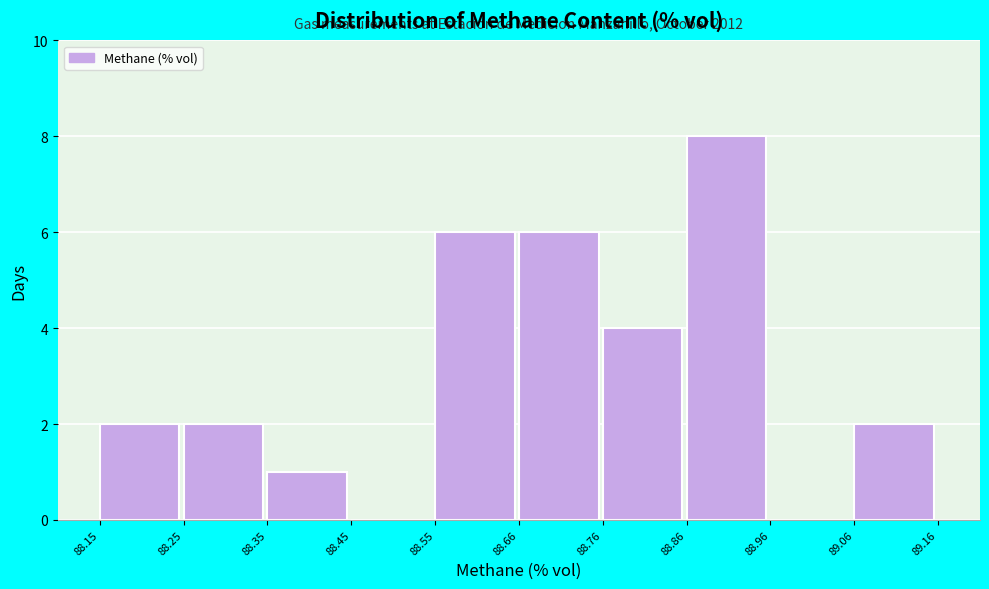

Over which range of the x-axis is the bar tallest?

88.86 to 88.96